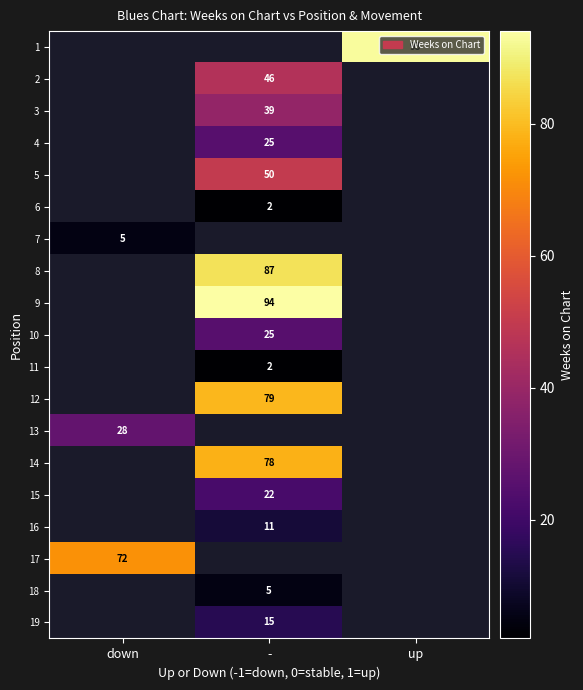

Is the value of 6 at - greater than the value of 5 at -?

No